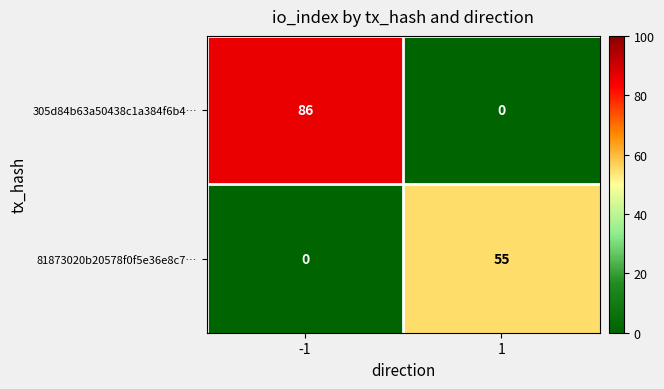

How many categories are shown in the chart?

2